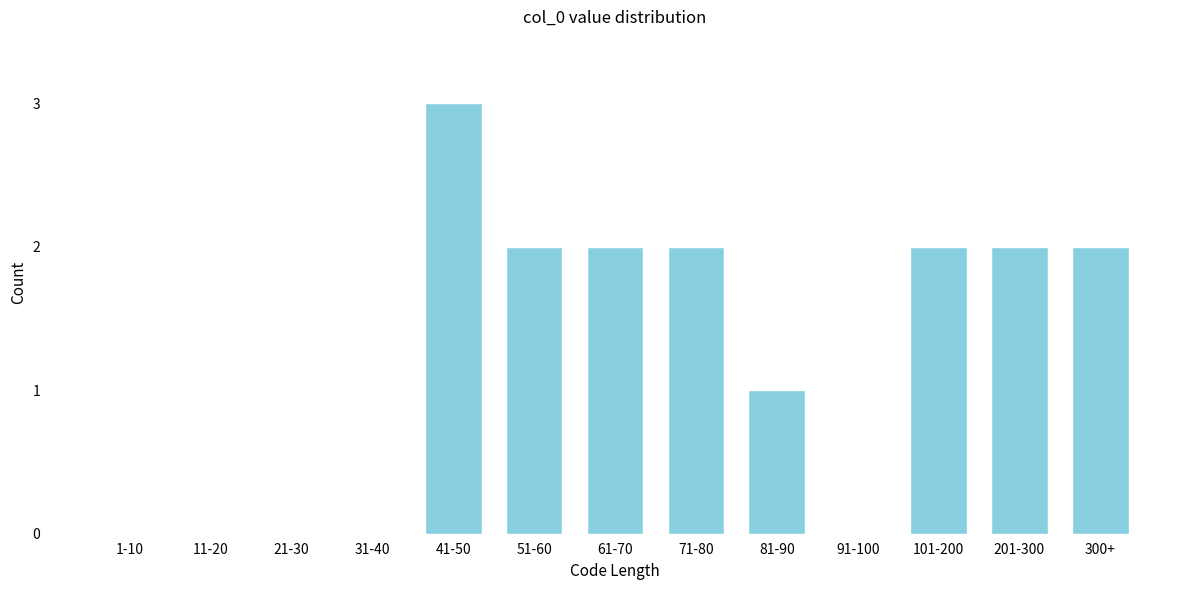

Reading right to left, transcribe all the data shown in this chart.

300+=2	201-300=2	101-200=2	91-100=0	81-90=1	71-80=2	61-70=2	51-60=2	41-50=3	31-40=0	21-30=0	11-20=0	1-10=0